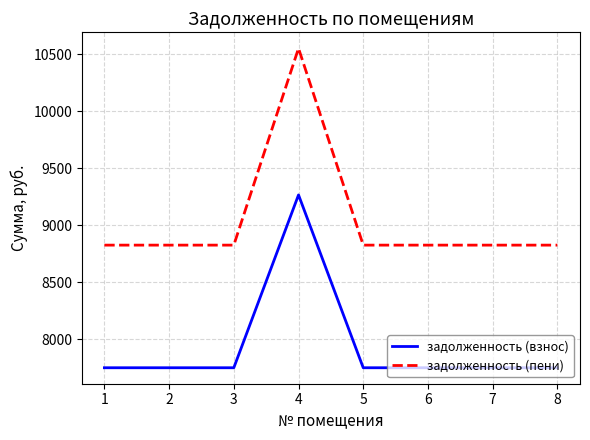

What is the spread (max minus min) of values at 1?

1075.2